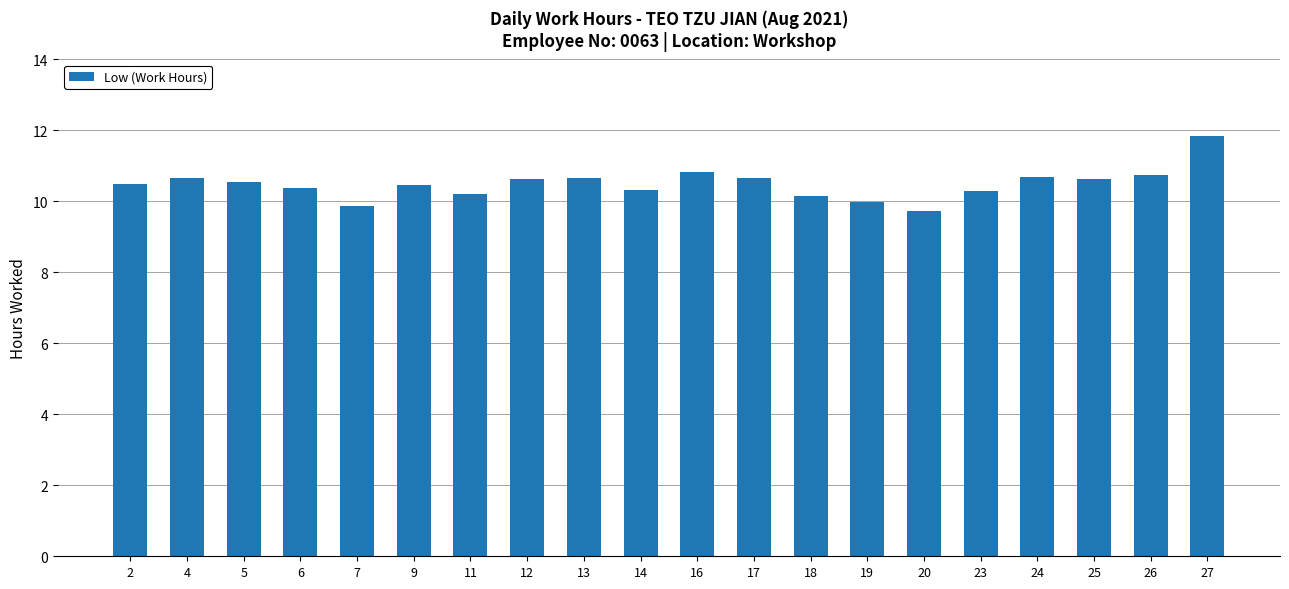

What is the sum of the values at 5 and 24?

21.2